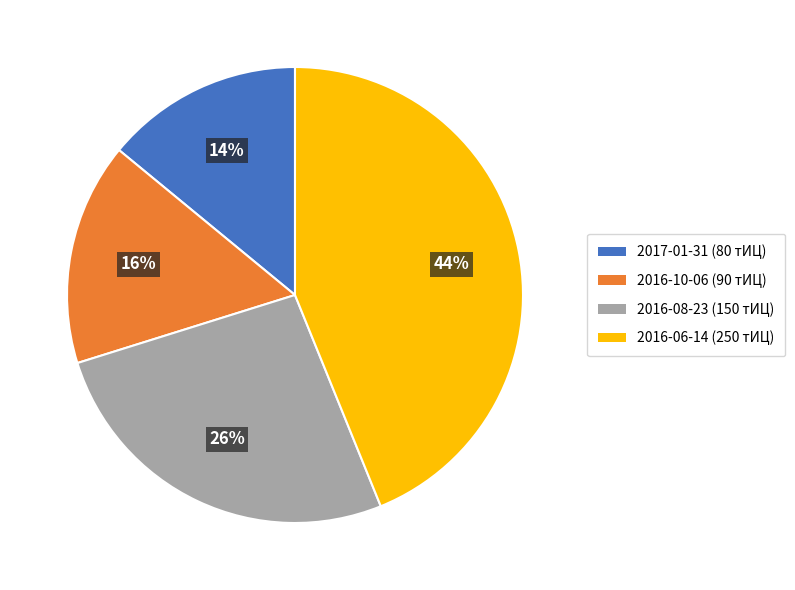

Is it true that 2016-06-14 is 44% of the pie?

True